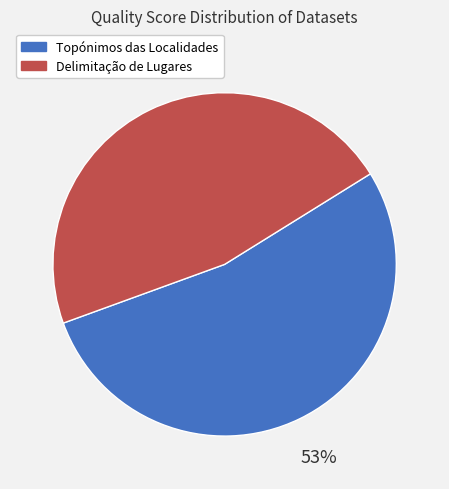

Is there any slice that represents more than half of the pie?

Yes